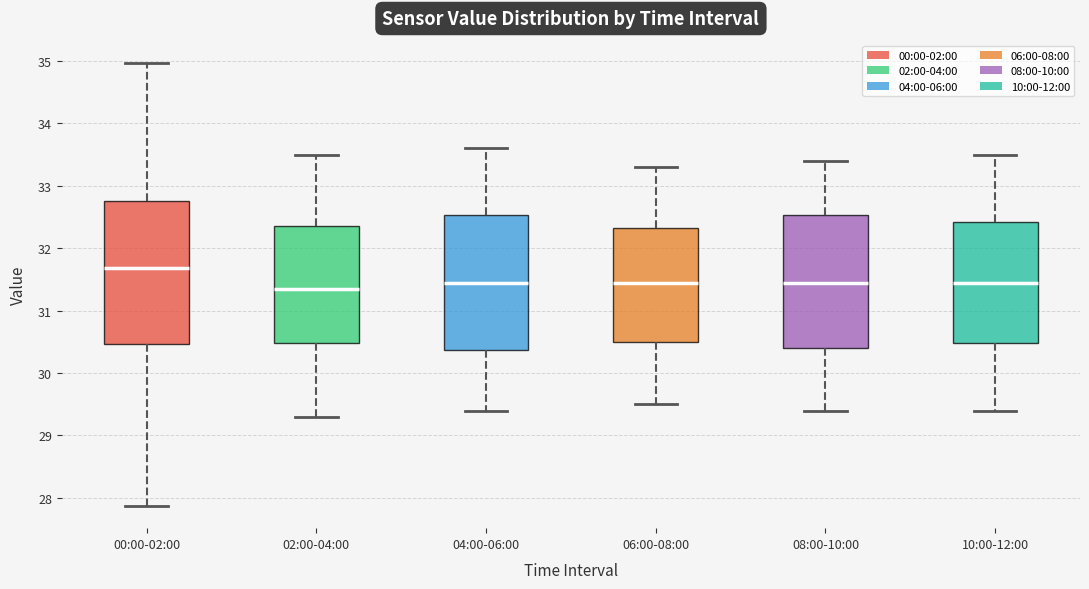

Reading left to right, transcribe this box plot: for each box, give where its median line is, the range the box spans, and where its two whiskers end, as read against the y-axis. The values are not printed on the chart, so give them approximately, as read against the axis.

00:00-02:00: median 31.7, box 30.5 to 32.8, whiskers 27.9 to 35.0
02:00-04:00: median 31.4, box 30.5 to 32.4, whiskers 29.3 to 33.5
04:00-06:00: median 31.5, box 30.4 to 32.5, whiskers 29.4 to 33.6
06:00-08:00: median 31.5, box 30.5 to 32.3, whiskers 29.5 to 33.3
08:00-10:00: median 31.5, box 30.4 to 32.5, whiskers 29.4 to 33.4
10:00-12:00: median 31.5, box 30.5 to 32.4, whiskers 29.4 to 33.5